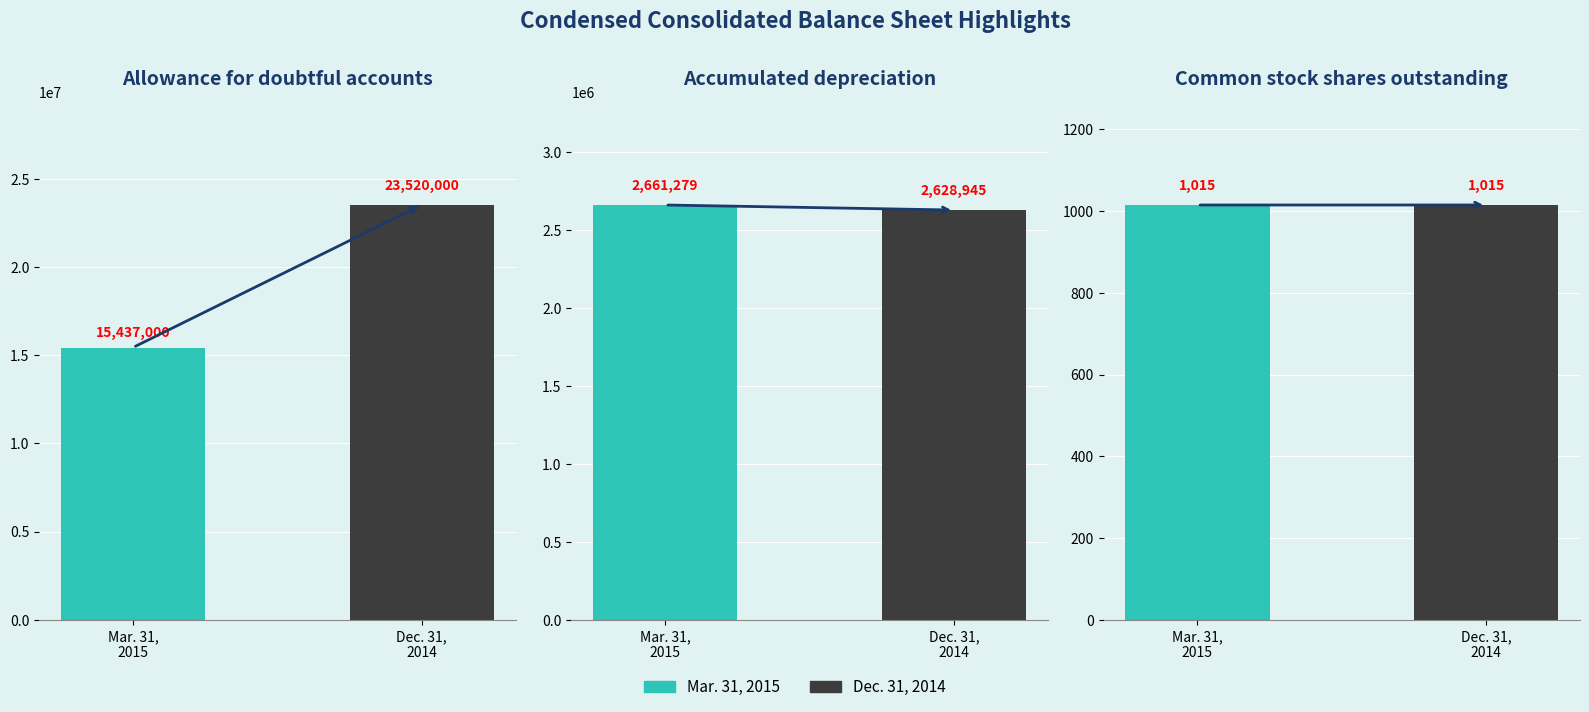

Reading left to right, list all the values displayed in this chart.

Mar. 31, 2015: Allowance for doubtful accounts=15437000	Accumulated depreciation=2661279	Common stock shares outstanding=1015
Dec. 31, 2014: Allowance for doubtful accounts=23520000	Accumulated depreciation=2628945	Common stock shares outstanding=1015